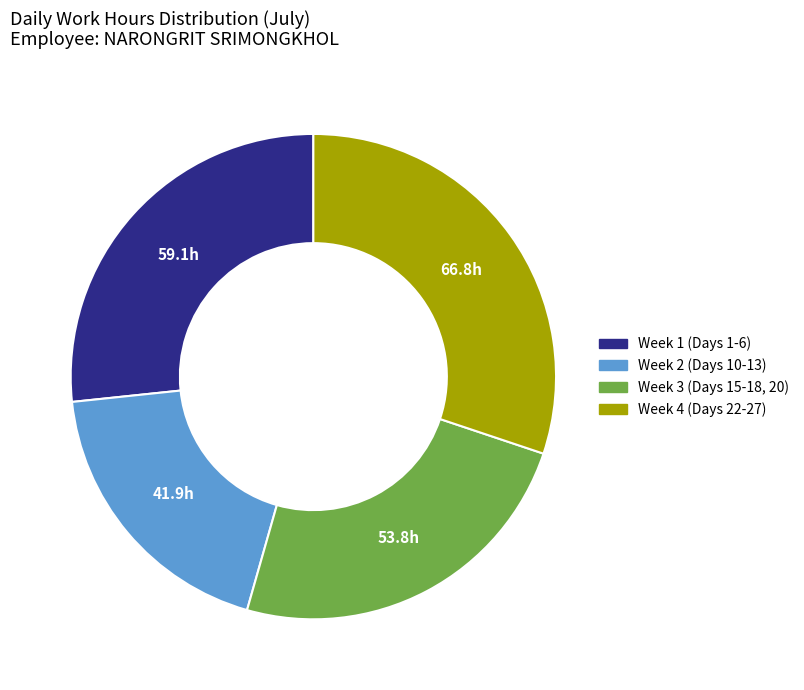

Does any single category account for the majority?

No